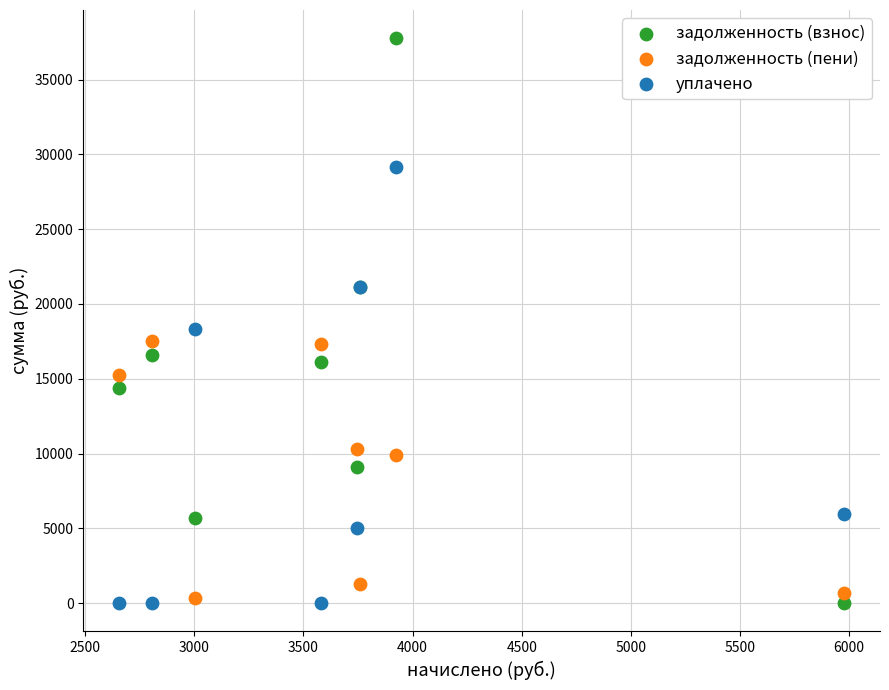

In the задолженность (взнос) series, what Y value is closest to 18881?

16602.3